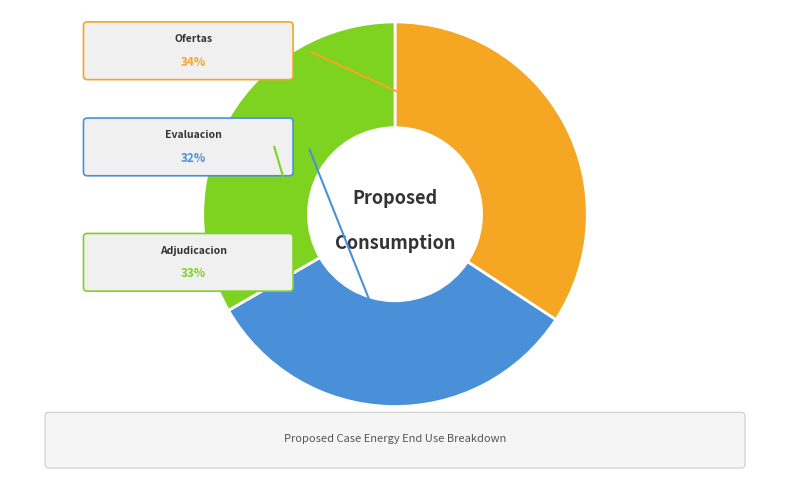

Approximately how many times larger is the value at Informe de Evaluacion compared to Cuadro Comparativo de Ofertas?

0.9